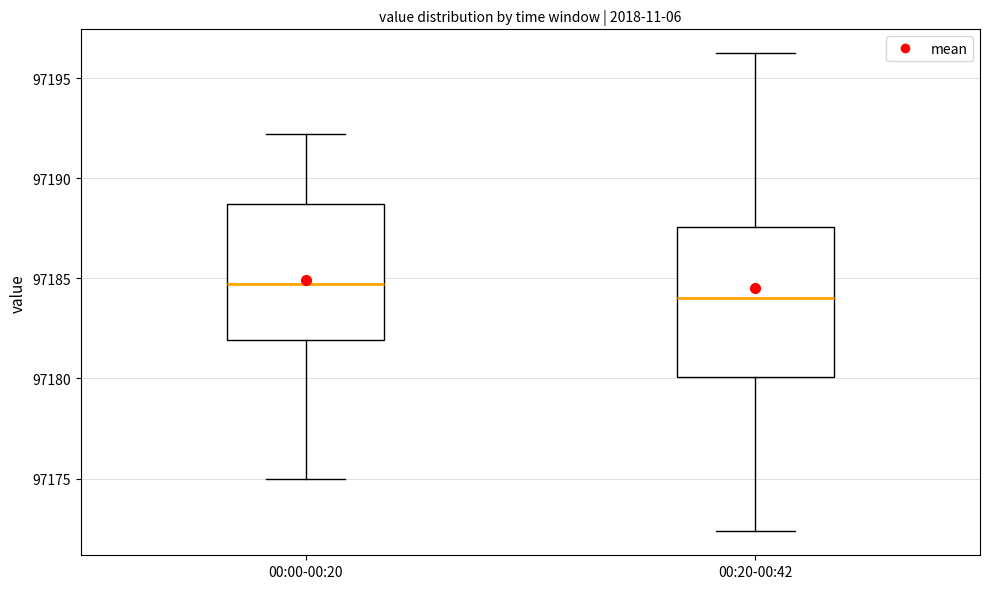

Reading left to right, transcribe this box plot: for each box, give where its median line is, the range the box spans, and where its two whiskers end, as read against the y-axis. The values are not printed on the chart, so give them approximately, as read against the axis.

00:00-00:20: median 97184.5, box 97182.0 to 97188.5, whiskers 97175.0 to 97192.0
00:20-00:42: median 97184.0, box 97180.0 to 97187.5, whiskers 97172.5 to 97196.5